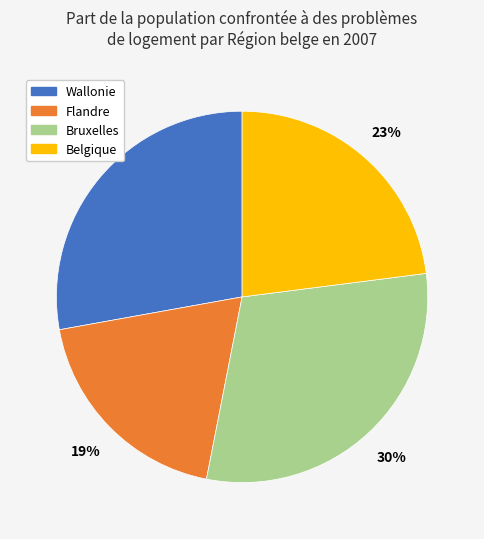

Is it true that Flandre is 19% of the pie?

True